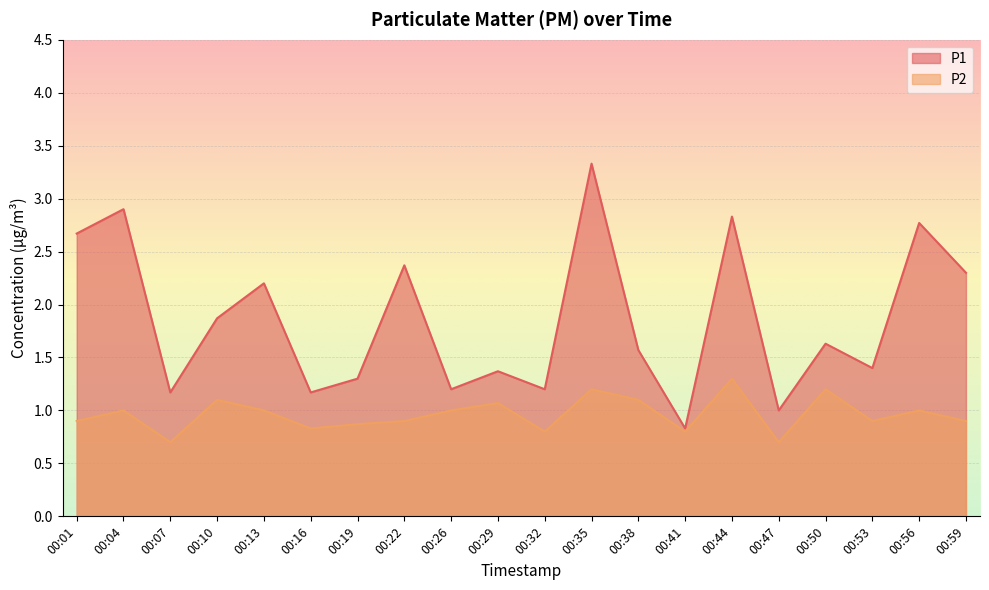

What is the greatest value displayed?

3.3